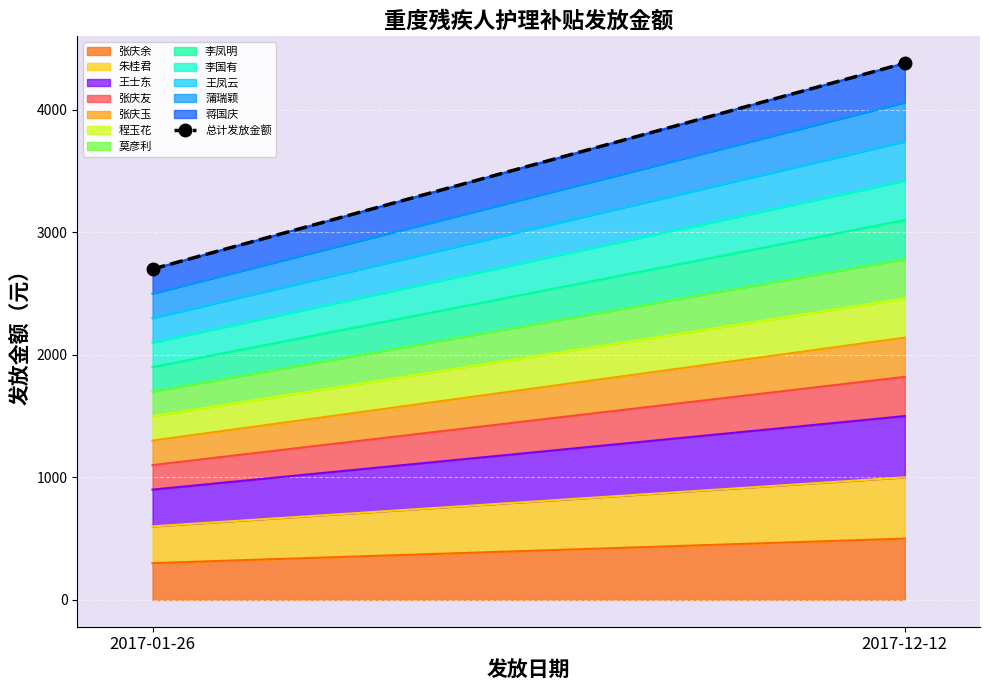

What is the difference between the values at 2017-12-12 and 2017-01-26?

1680